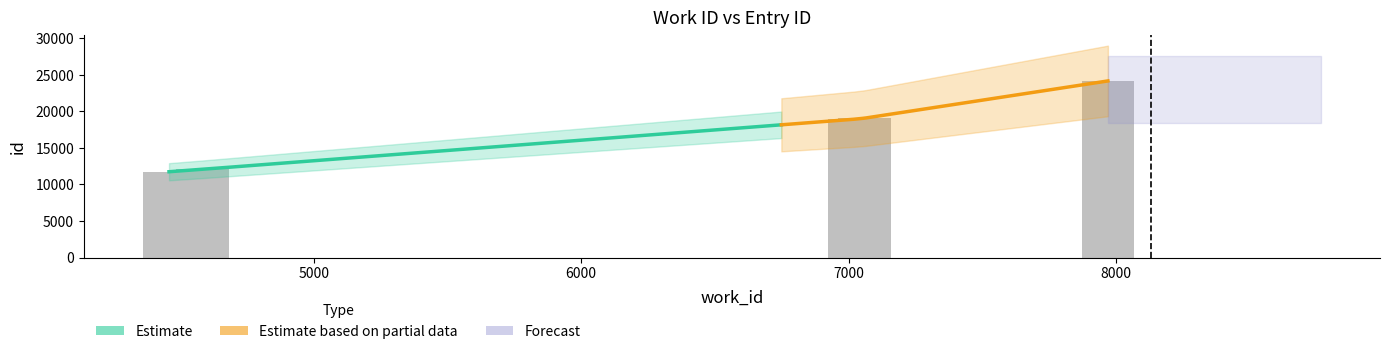

The chart shows a value of 34256 at 7060. True or false?

False